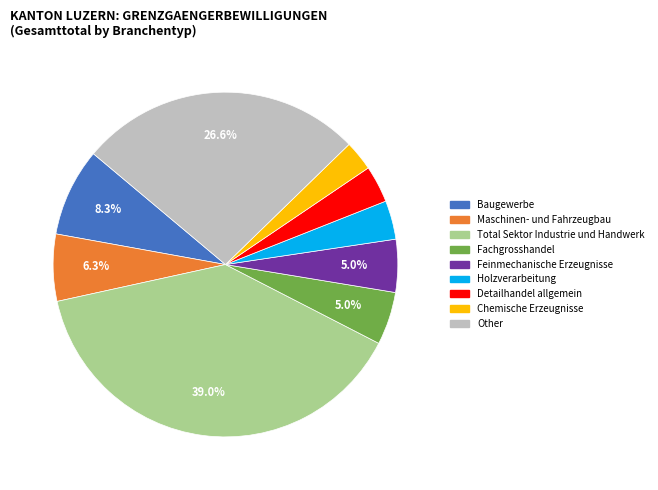

What is the ratio of the value at Chemische Erzeugnisse to the value at Other?

0.1